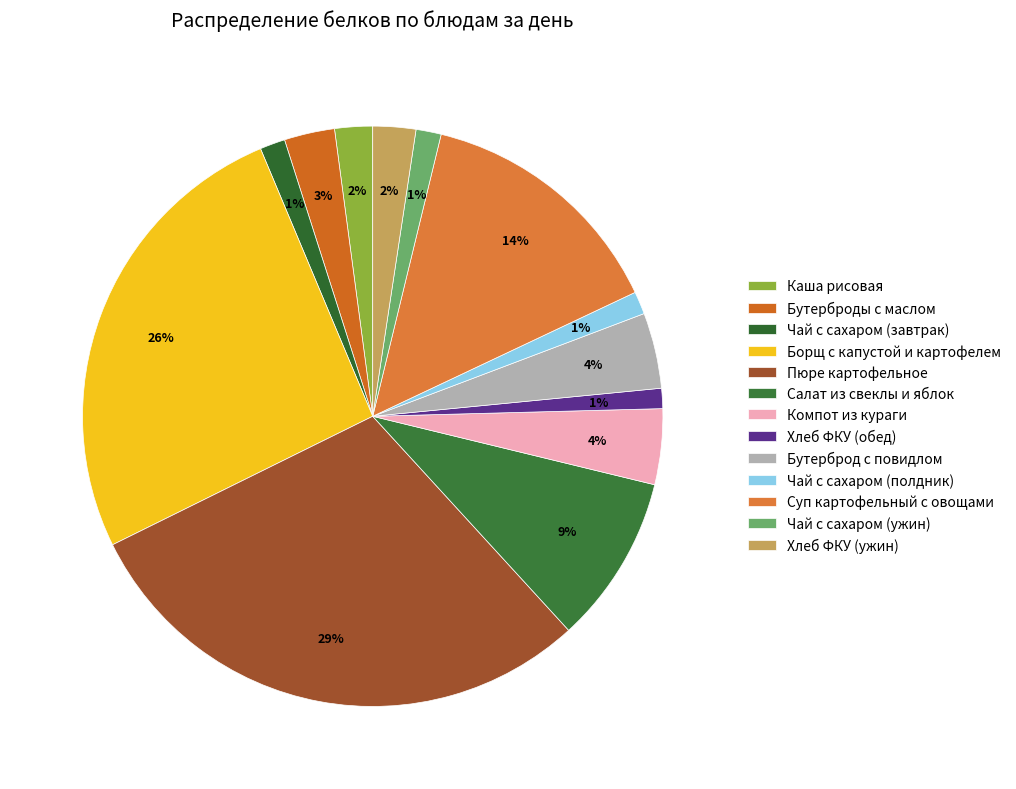

How many segments does this pie chart have?

13